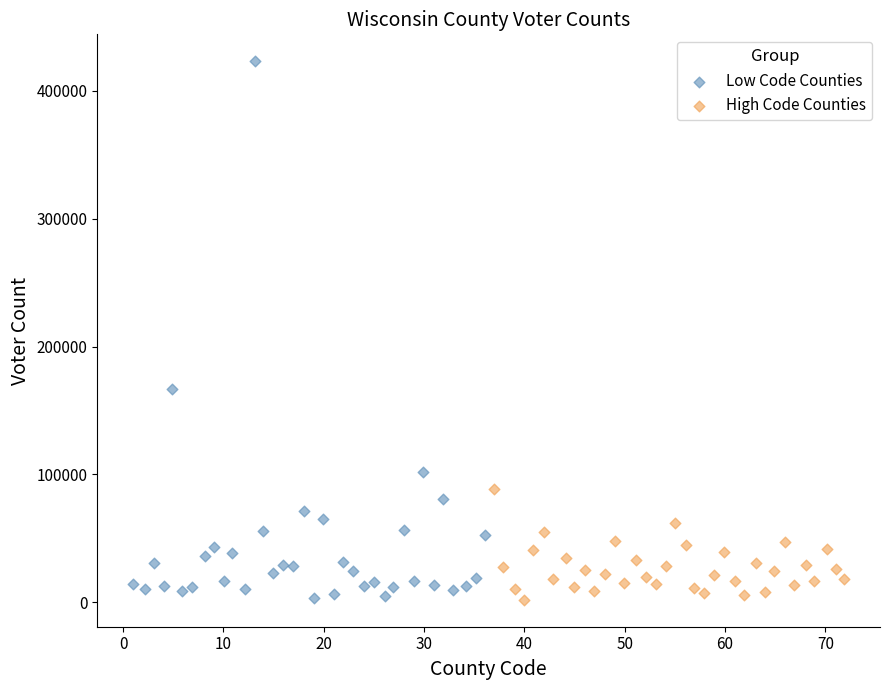

Which series has the widest spread of Y values?

Low Code Counties